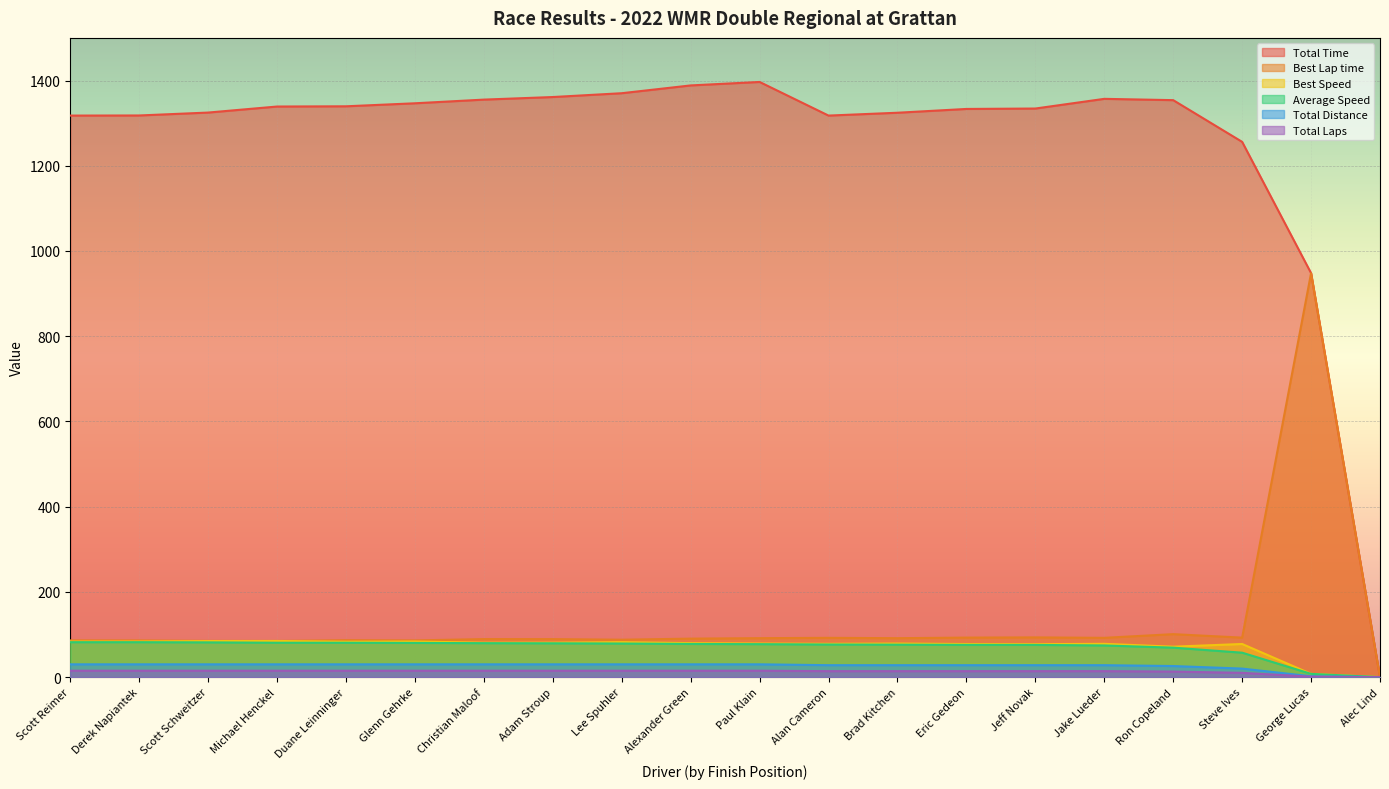

What is the value of the Total Distance point at the 7th from the left?

30.0